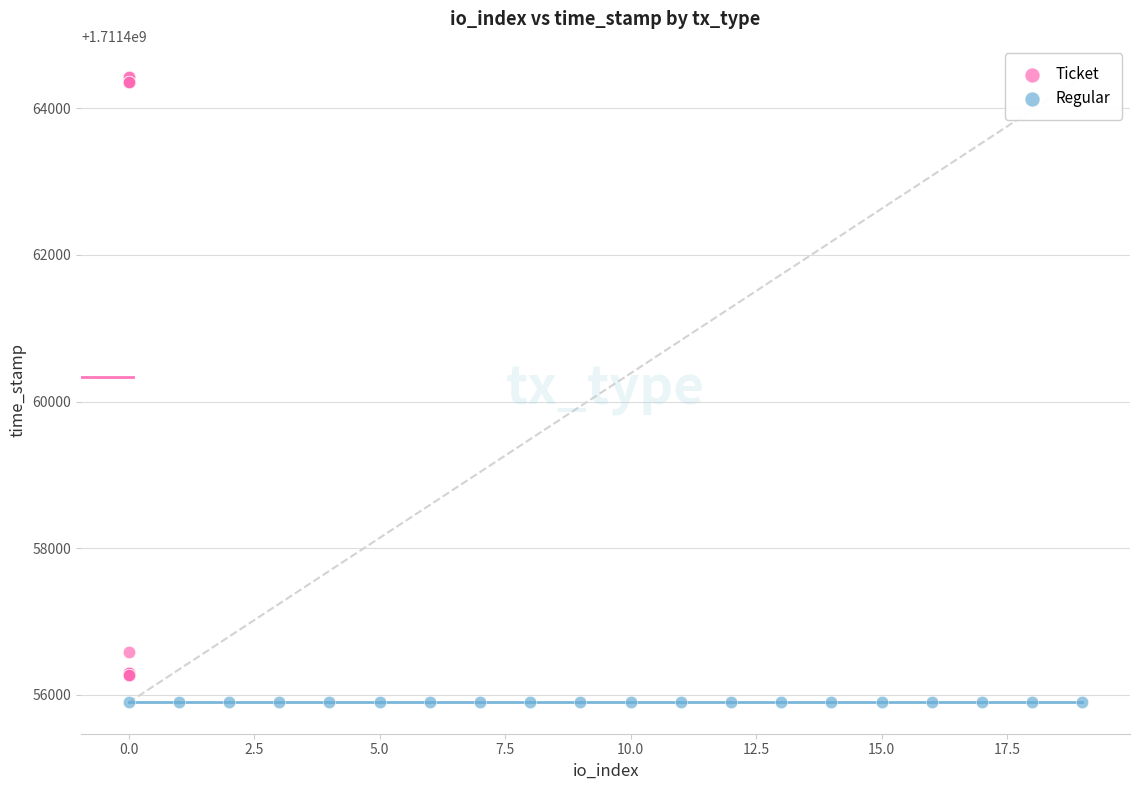

Which series contains the highest Y value?

Ticket